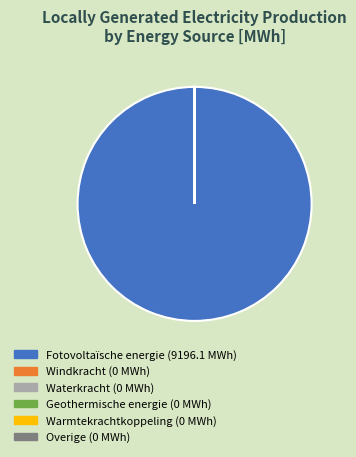

Is there a majority slice in this chart?

Yes